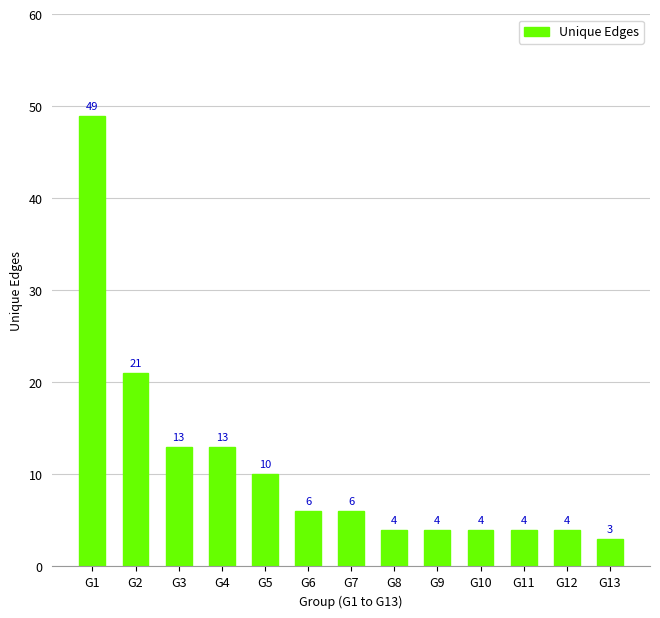

What is the greatest value displayed?

49